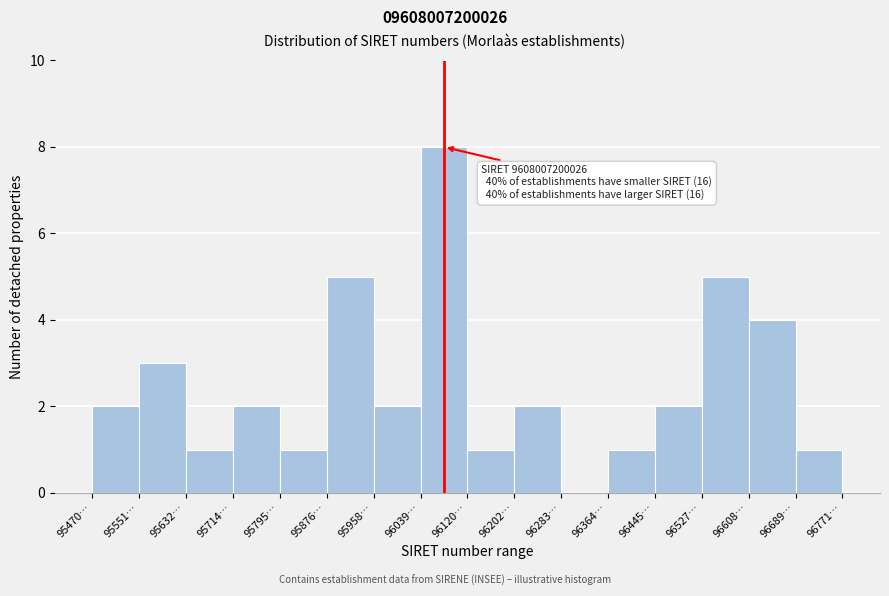

Reading left to right, transcribe all the data shown in this chart.

95470…=2	95551…=3	95632…=1	95714…=2	95795…=1	95876…=5	95958…=2	96039…=8	96120…=1	96202…=2	96283…=0	96364…=1	96445…=2	96527…=5	96608…=4	96689…=1